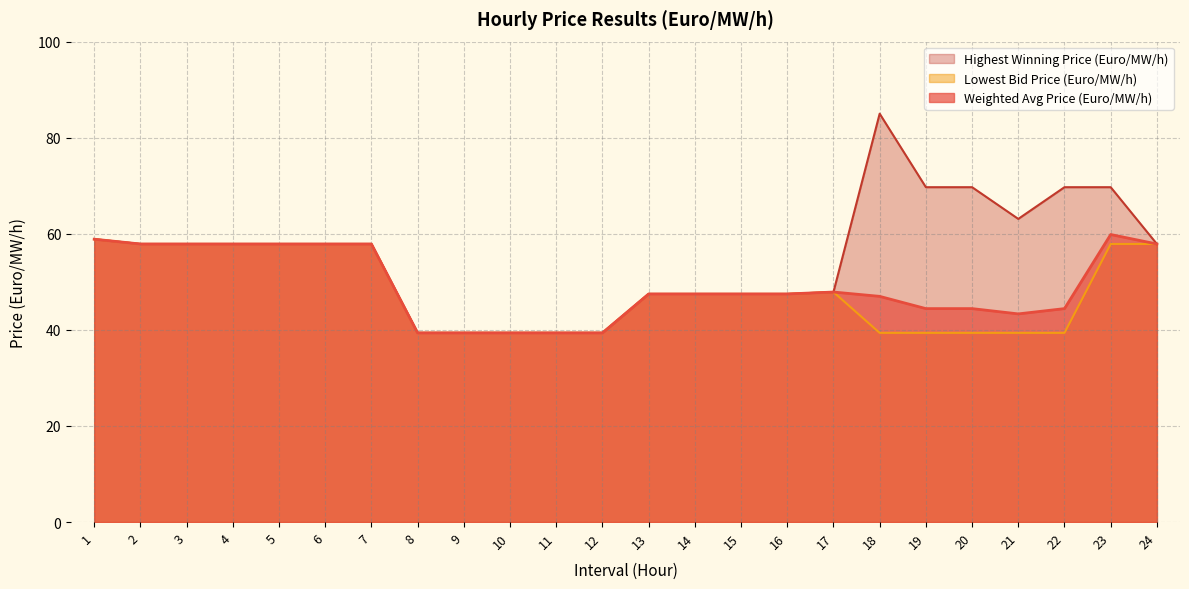

Where does the Lowest Bid Price (Euro/MW/h) series first go above 47?

1